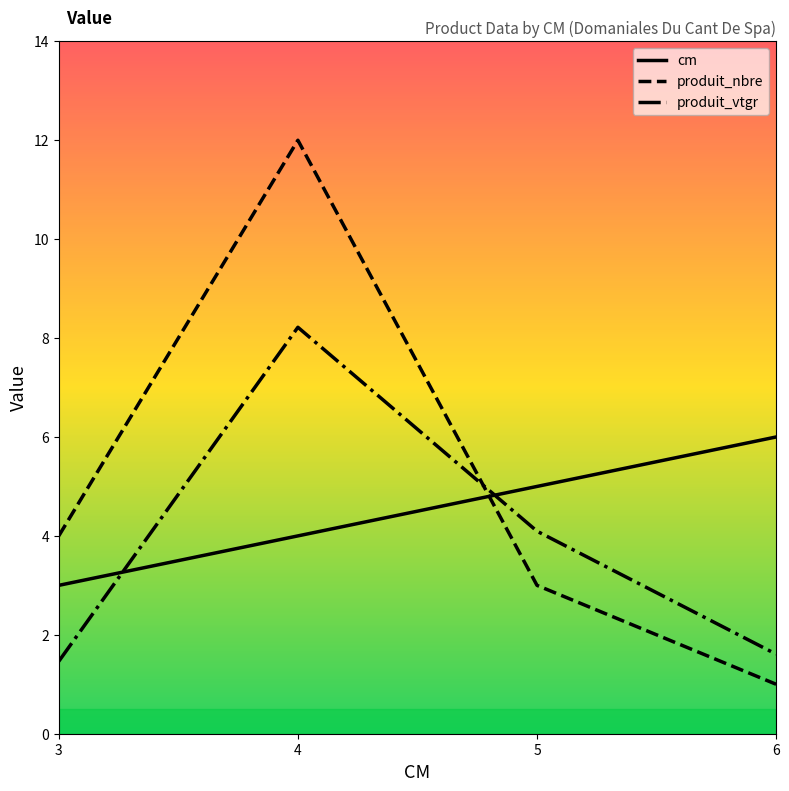

How many cm values are between 4 and 6?

3